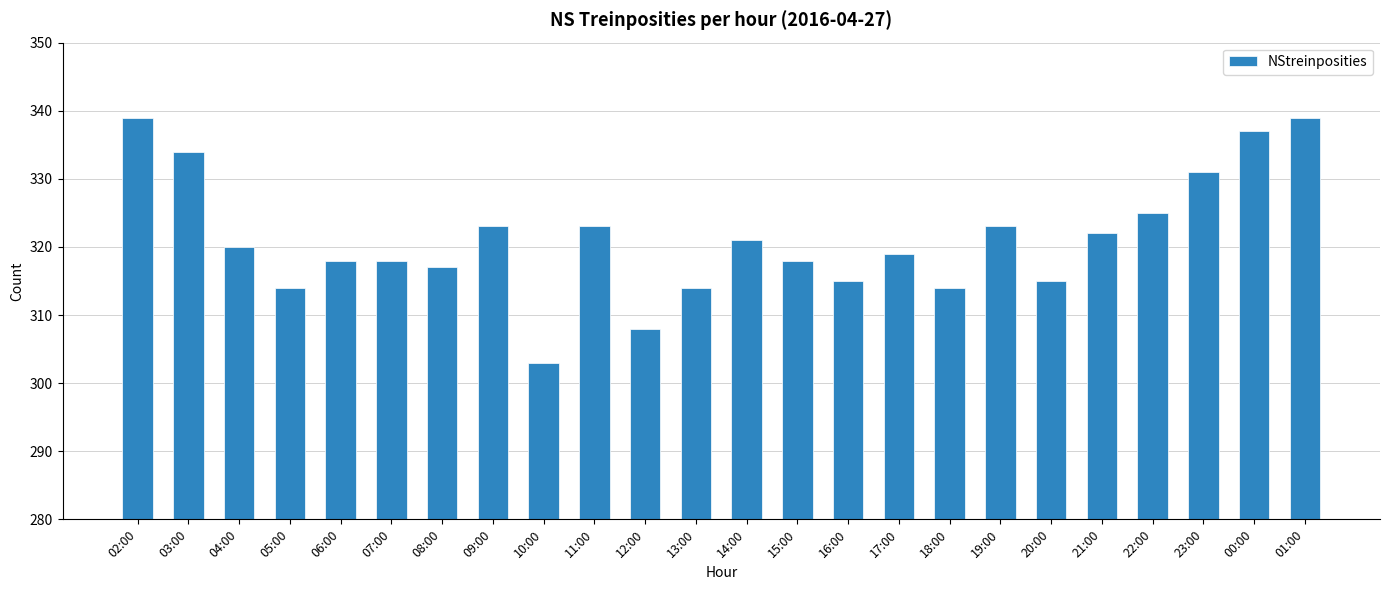

At which category does the chart reach its minimum across all series?

10:00